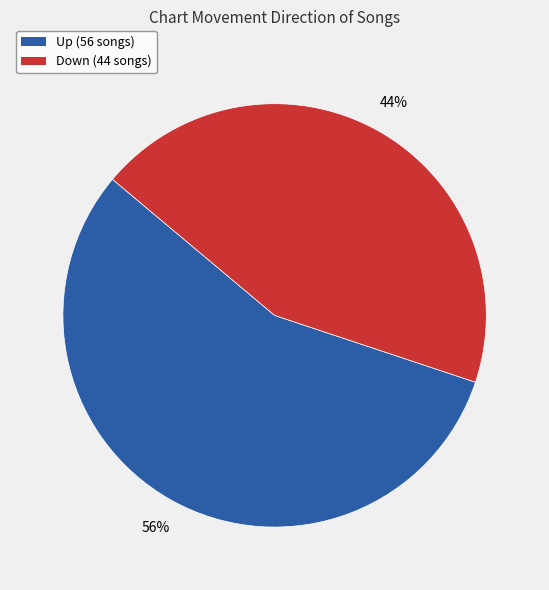

To the nearest percent, what is the average slice percentage?

50%